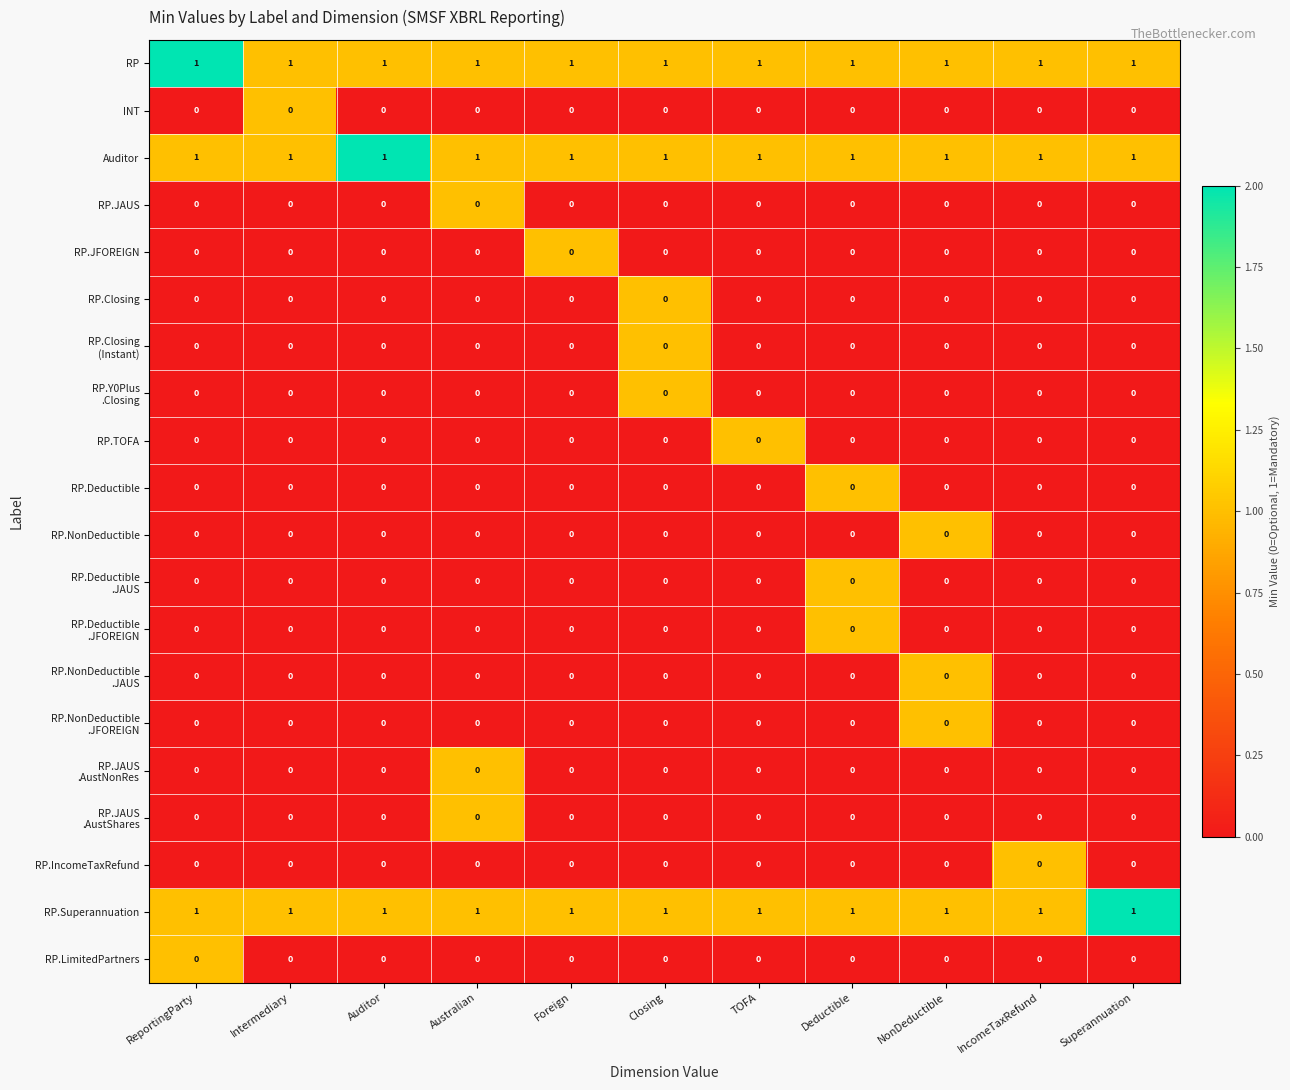

True or false: INT has a value of 0 at TOFA.

True